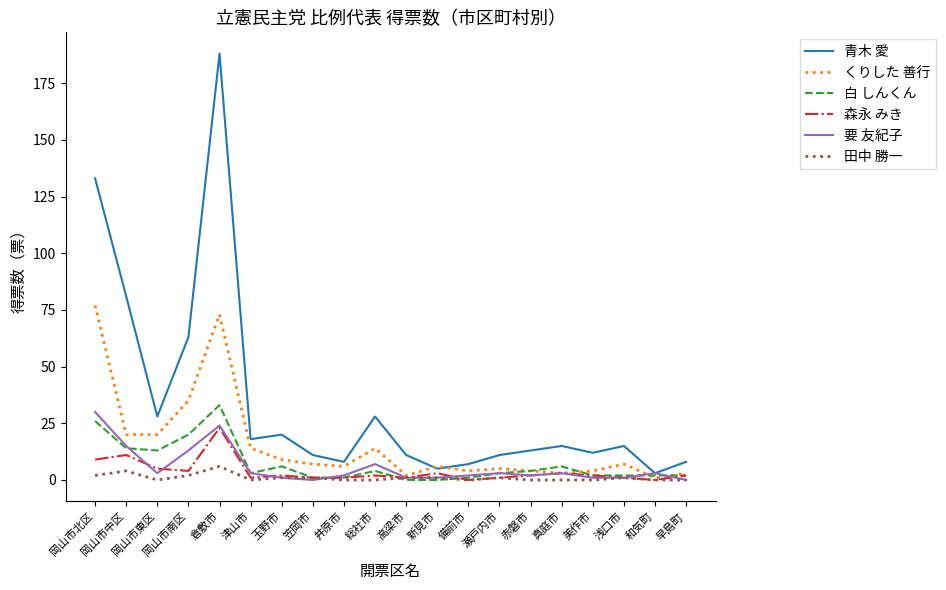

At which category is the sum across all series the highest?

倉敷市